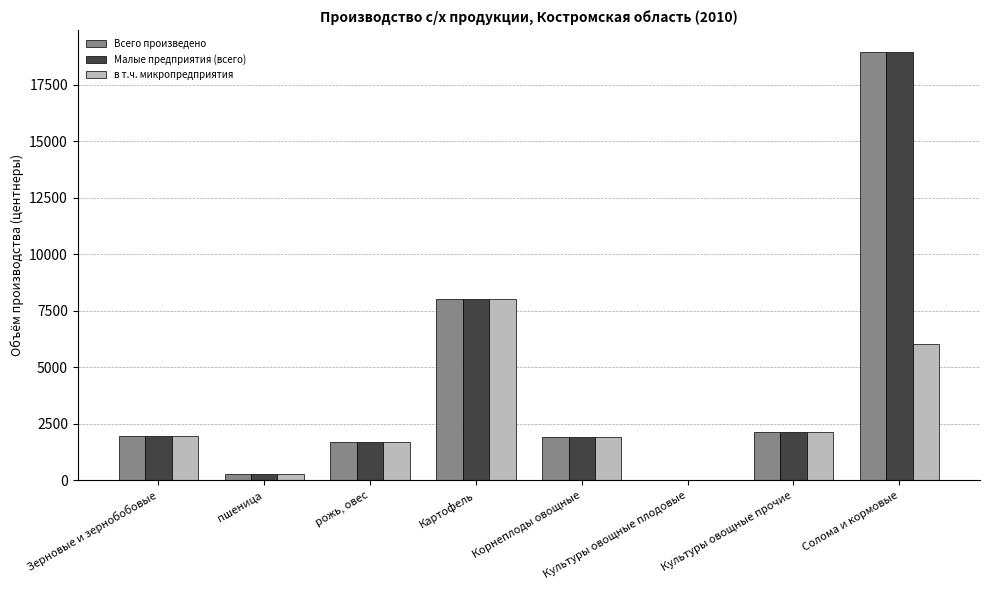

Are the bars horizontal?

No